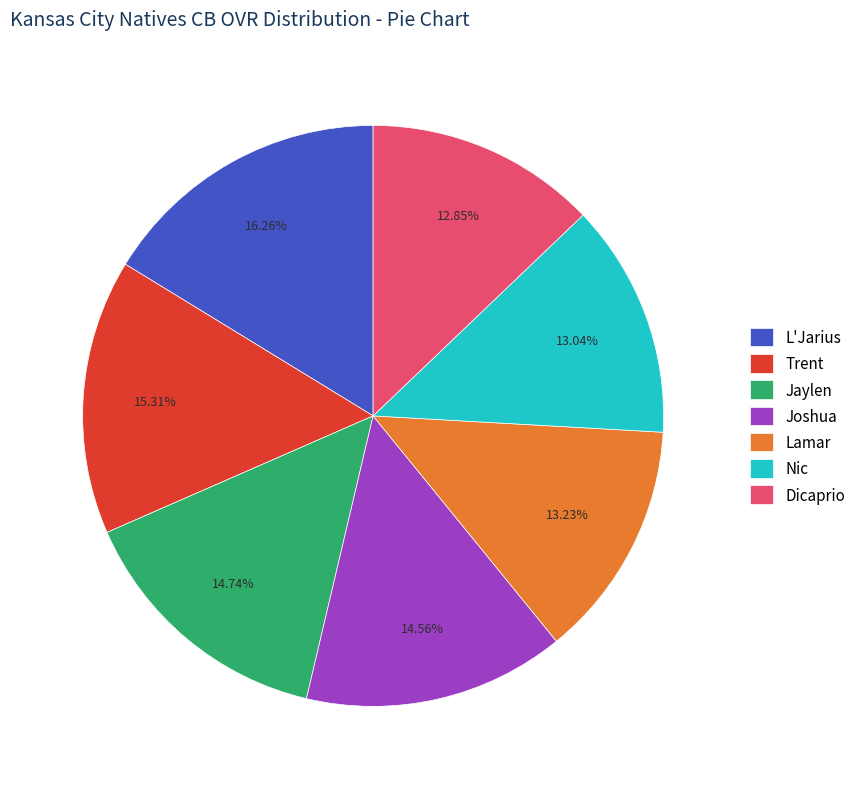

How many segments does this pie chart have?

7